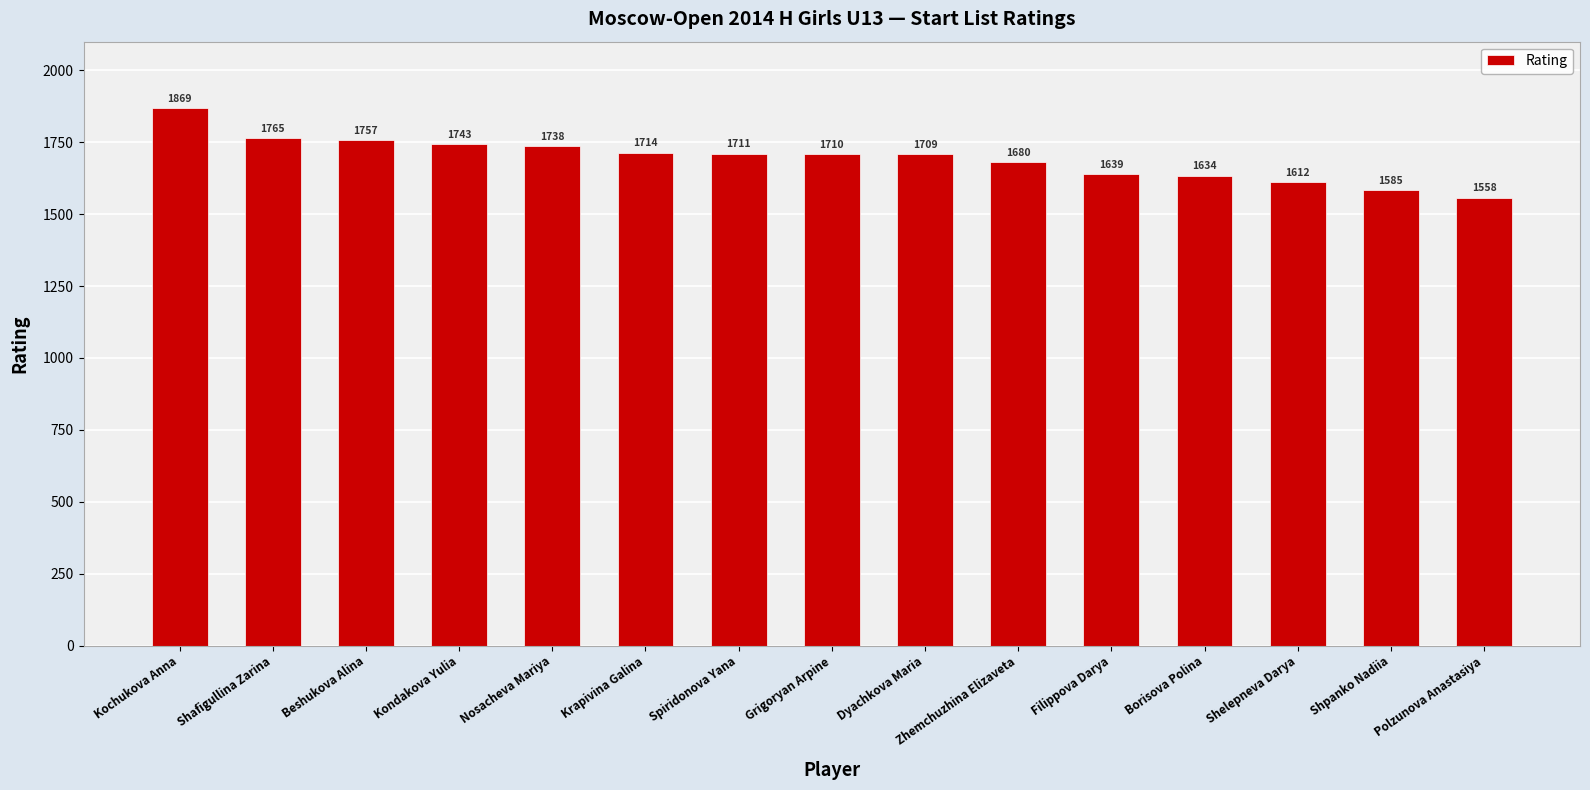

Reading left to right, what are all the values shown in this chart?

1869	1765	1757	1743	1738	1714	1711	1710	1709	1680	1639	1634	1612	1585	1558